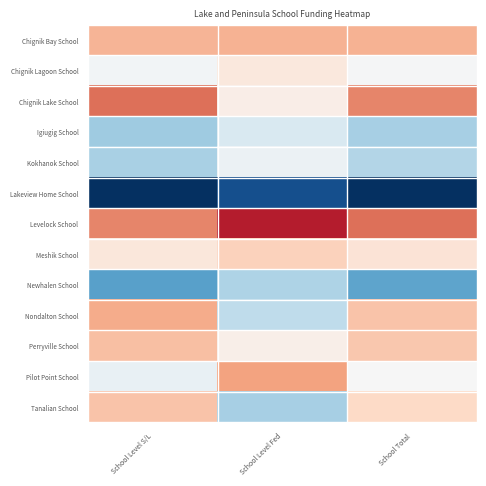

Reading left to right, extract all data points from this chart.

Chignik Bay School: School Level S/L=0.2	School Level Fed=0.2	School Total=0.2
Chignik Lagoon School: School Level S/L=-0.0	School Level Fed=0.1	School Total=-0.0
Chignik Lake School: School Level S/L=0.3	School Level Fed=0.0	School Total=0.3
Igiugig School: School Level S/L=-0.2	School Level Fed=-0.1	School Total=-0.2
Kokhanok School: School Level S/L=-0.2	School Level Fed=-0.0	School Total=-0.2
Lakeview Home School: School Level S/L=-0.7	School Level Fed=-0.5	School Total=-0.7
Levelock School: School Level S/L=0.3	School Level Fed=0.5	School Total=0.3
Meshik School: School Level S/L=0.1	School Level Fed=0.1	School Total=0.1
Newhalen School: School Level S/L=-0.3	School Level Fed=-0.2	School Total=-0.3
Nondalton School: School Level S/L=0.2	School Level Fed=-0.2	School Total=0.2
Perryville School: School Level S/L=0.2	School Level Fed=0.0	School Total=0.2
Pilot Point School: School Level S/L=-0.0	School Level Fed=0.2	School Total=-0.0
Tanalian School: School Level S/L=0.2	School Level Fed=-0.2	School Total=0.1